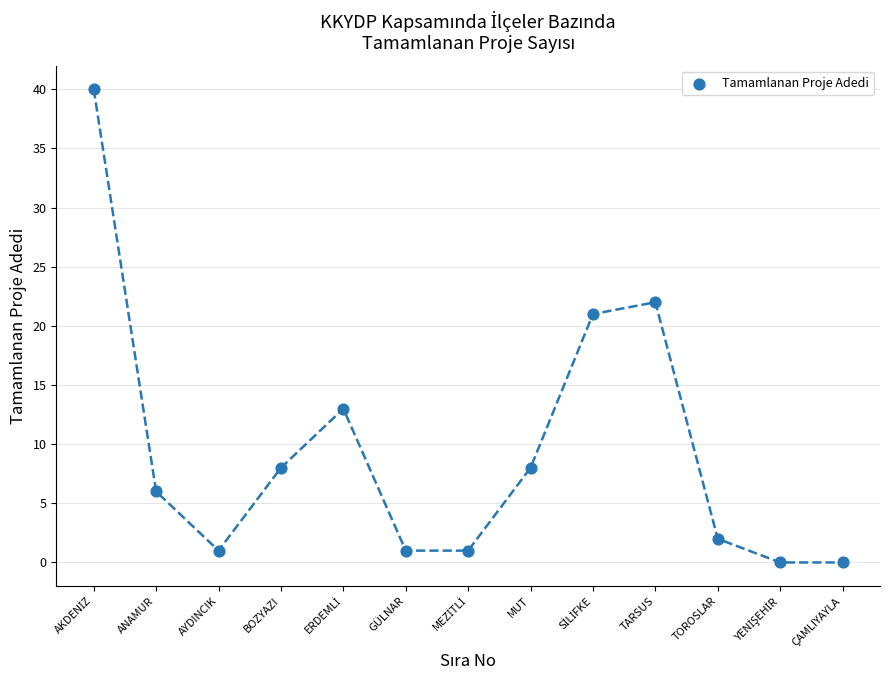

What is the range of Y values (max minus min)?

40